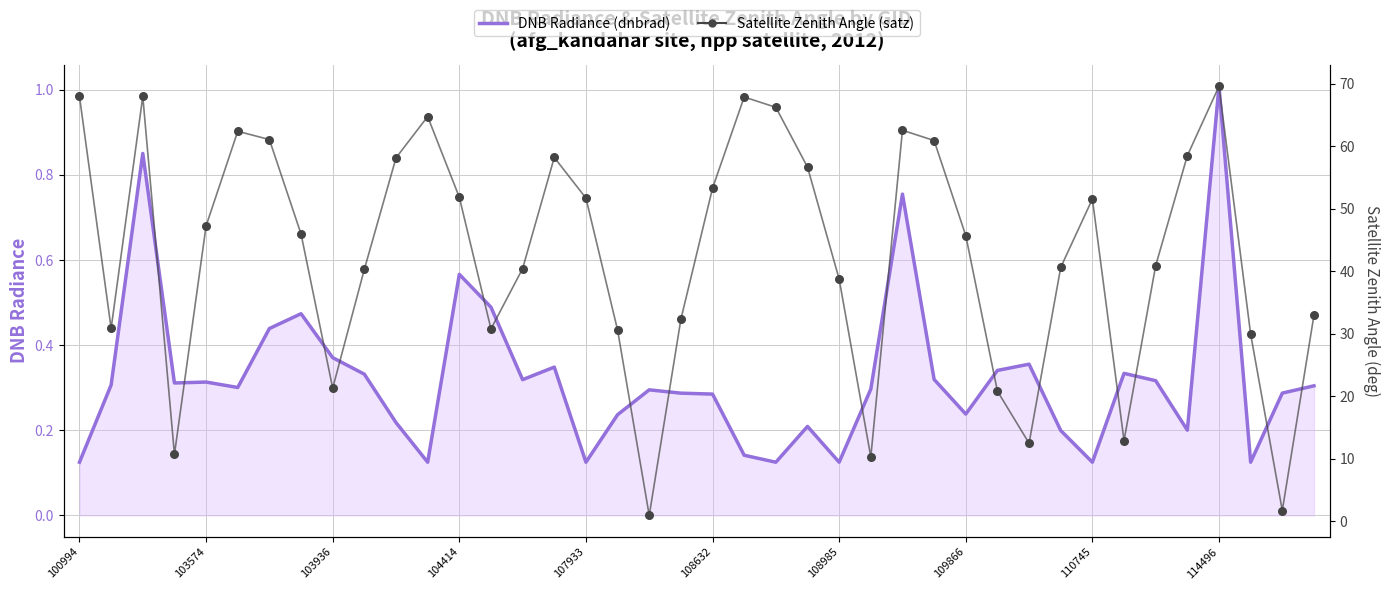

Which series has the widest spread of Y values?

Satellite Zenith Angle (satz)